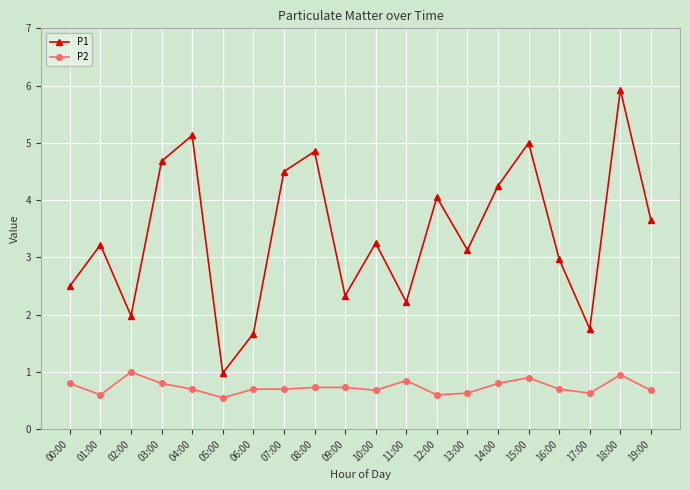

At which category is the sum across all series the highest?

18:00